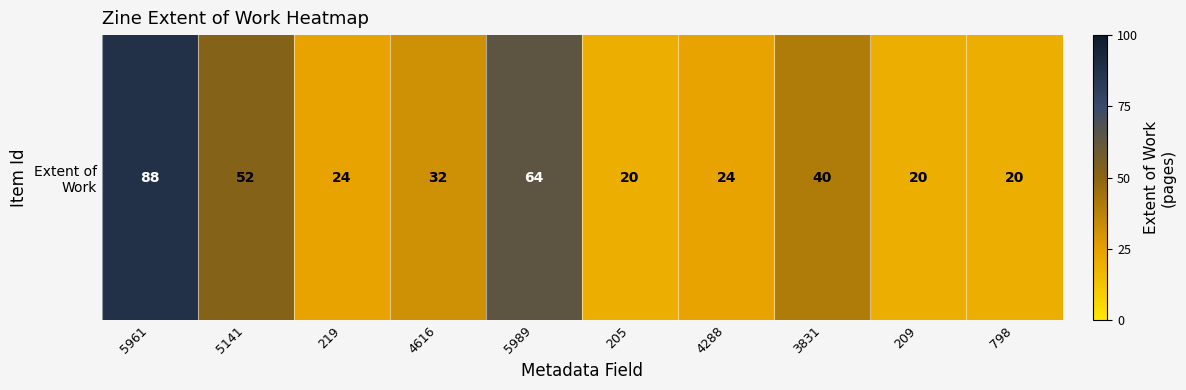

The chart shows a value of 11 at 219. True or false?

False